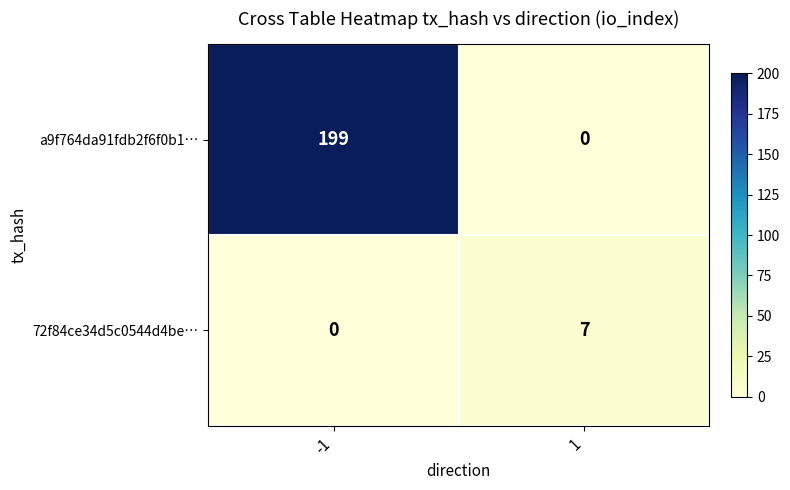

What is the average value of the 72f84ce34d5c0544d4be… series?

4